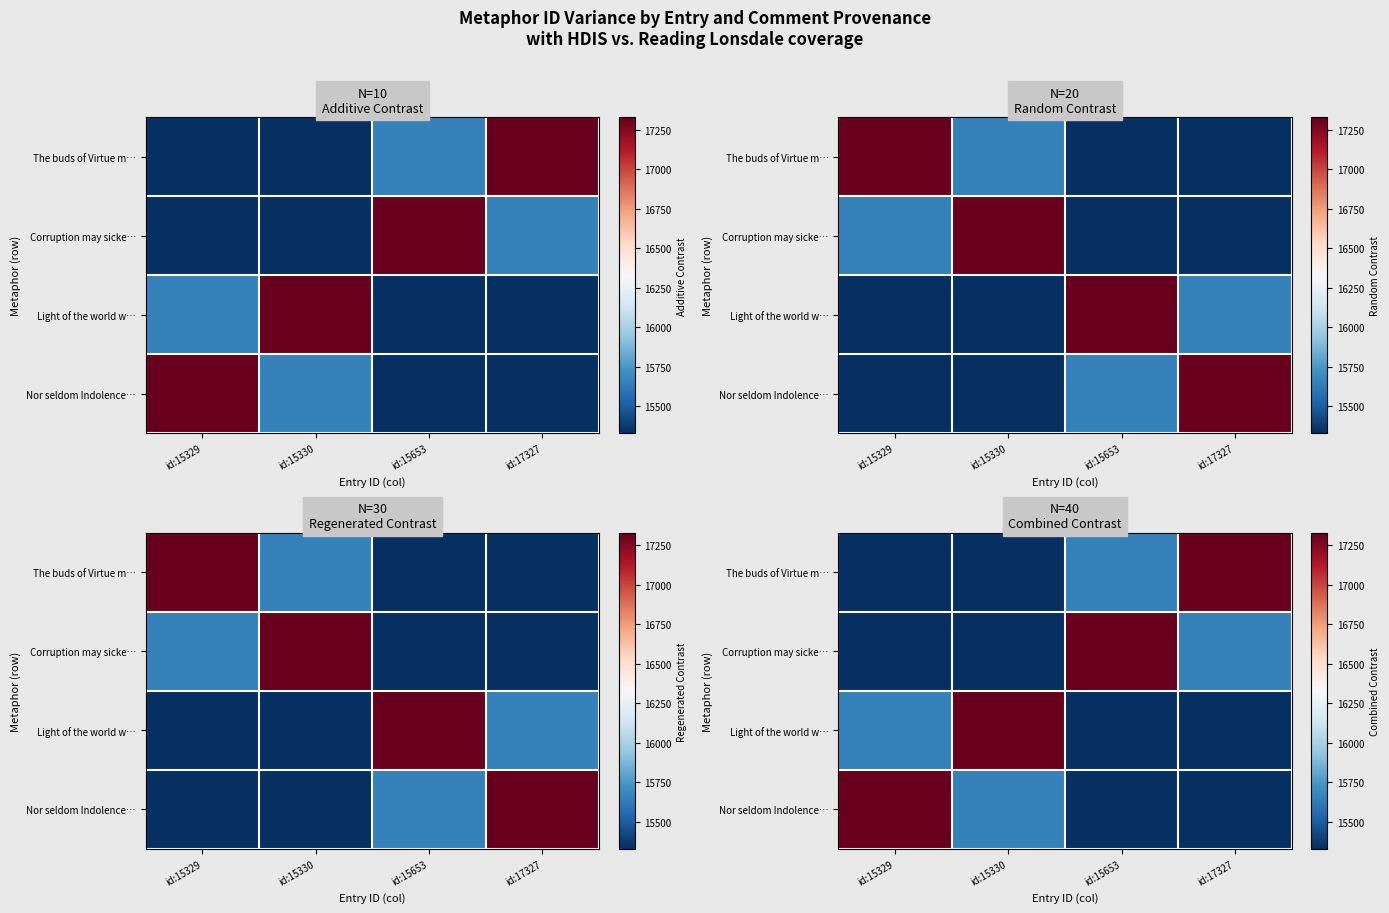

How many values in the The buds of Virtue m… series exceed 15653?

1